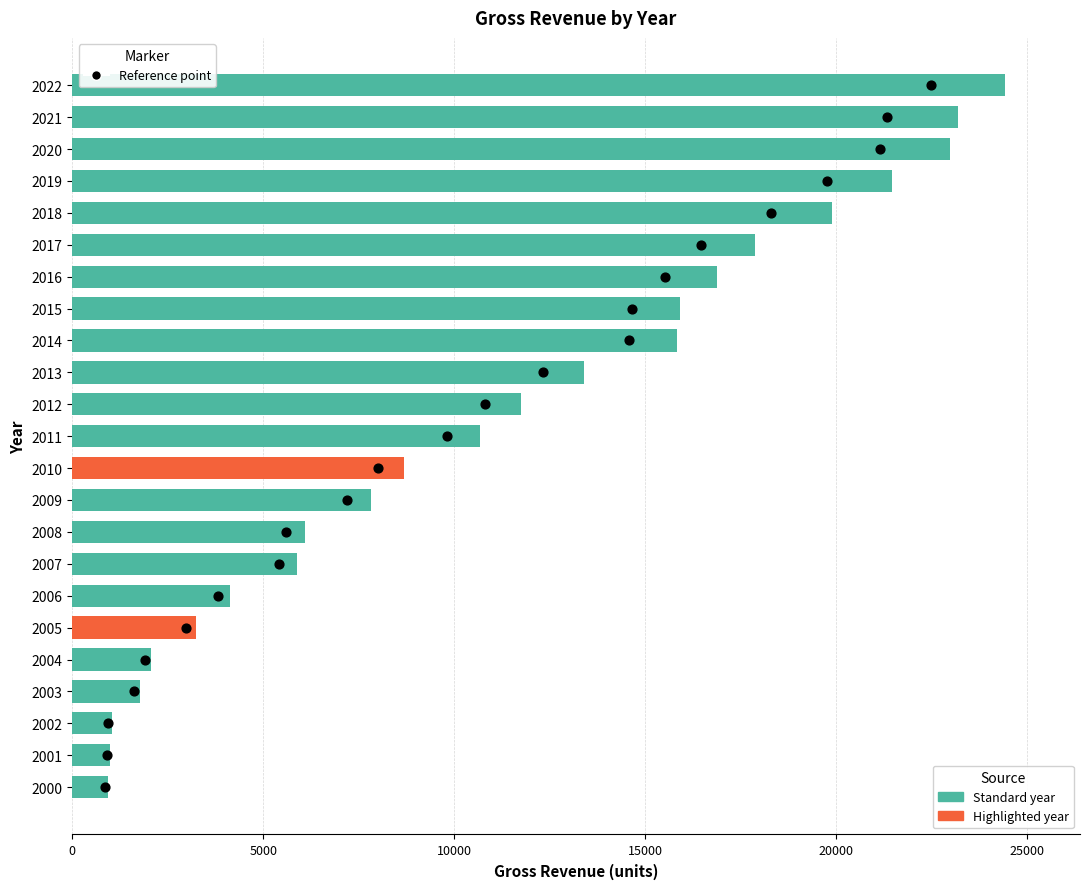

At how many categories does at least one series exceed 4306?

16